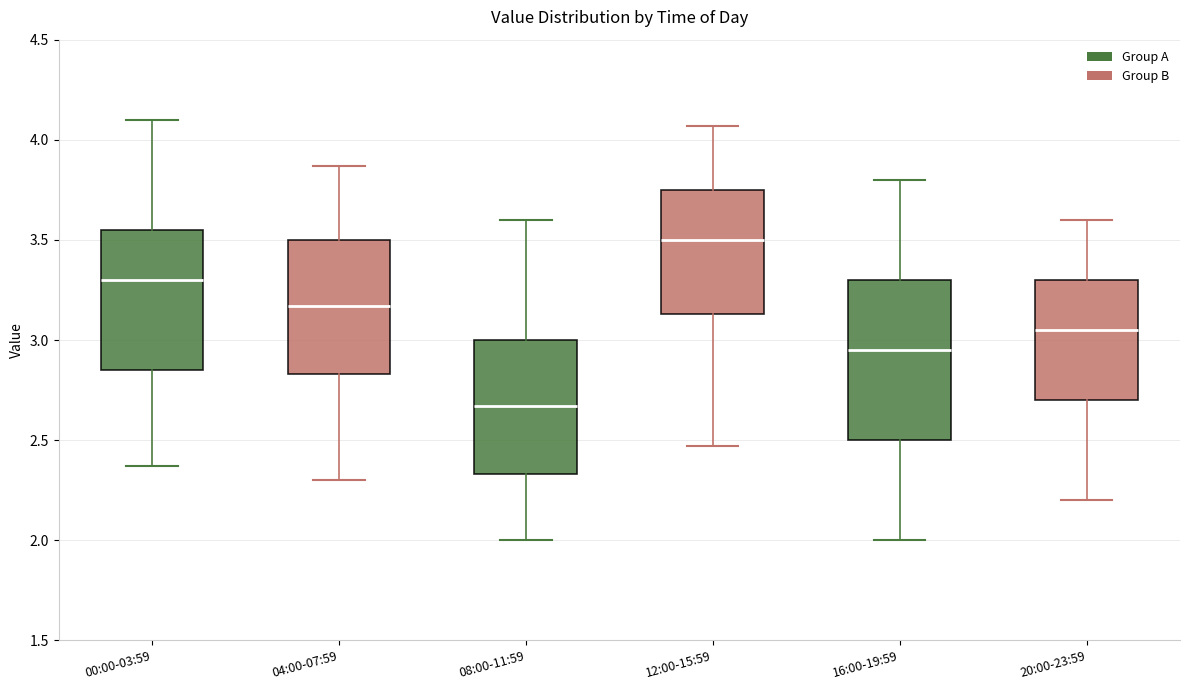

Where does the lower whisker of the box for 04:00-07:59 end on the y-axis? The values are not printed on the chart, so give them approximately, as read against the axis.

2.30